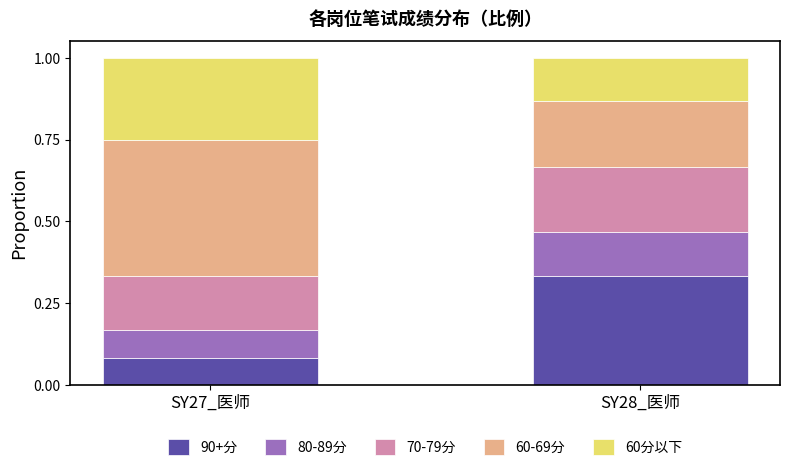

Is it true that 90+分 equals 0.0 at SY27_医师?

False